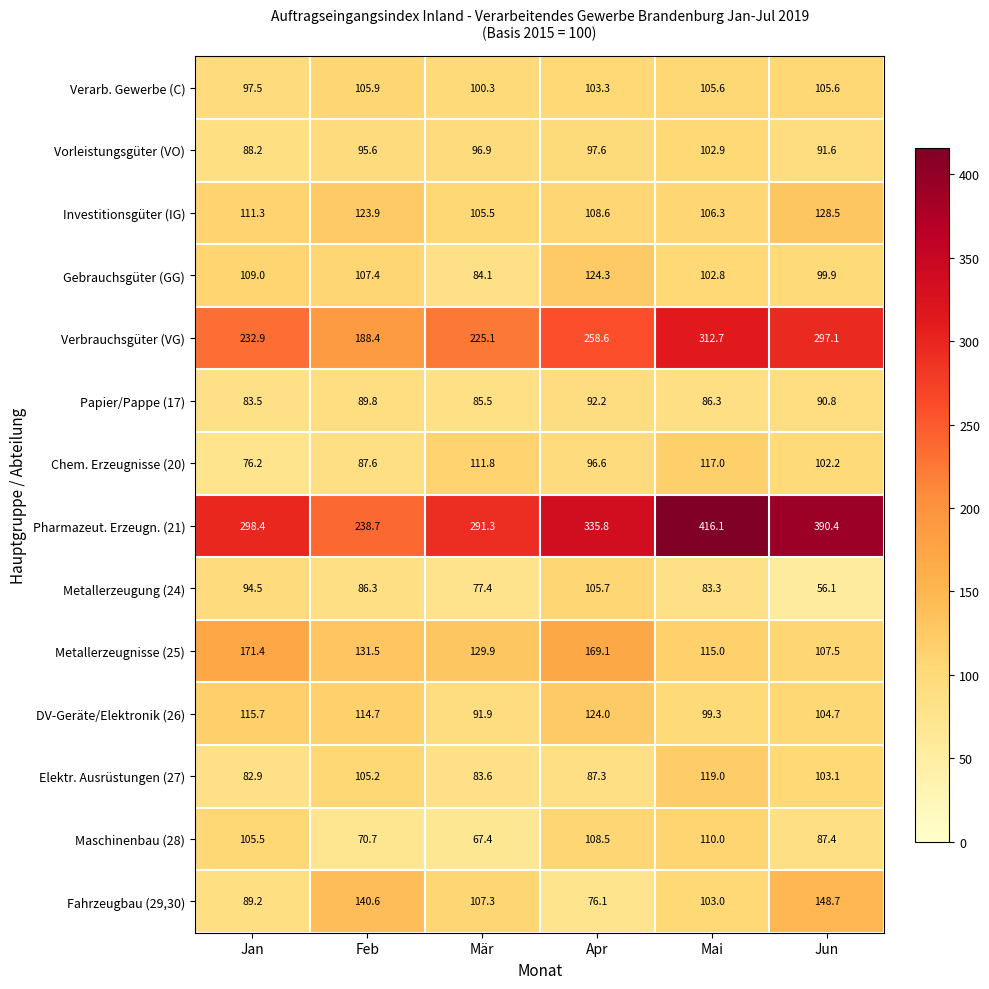

How many series are shown in this chart?

14